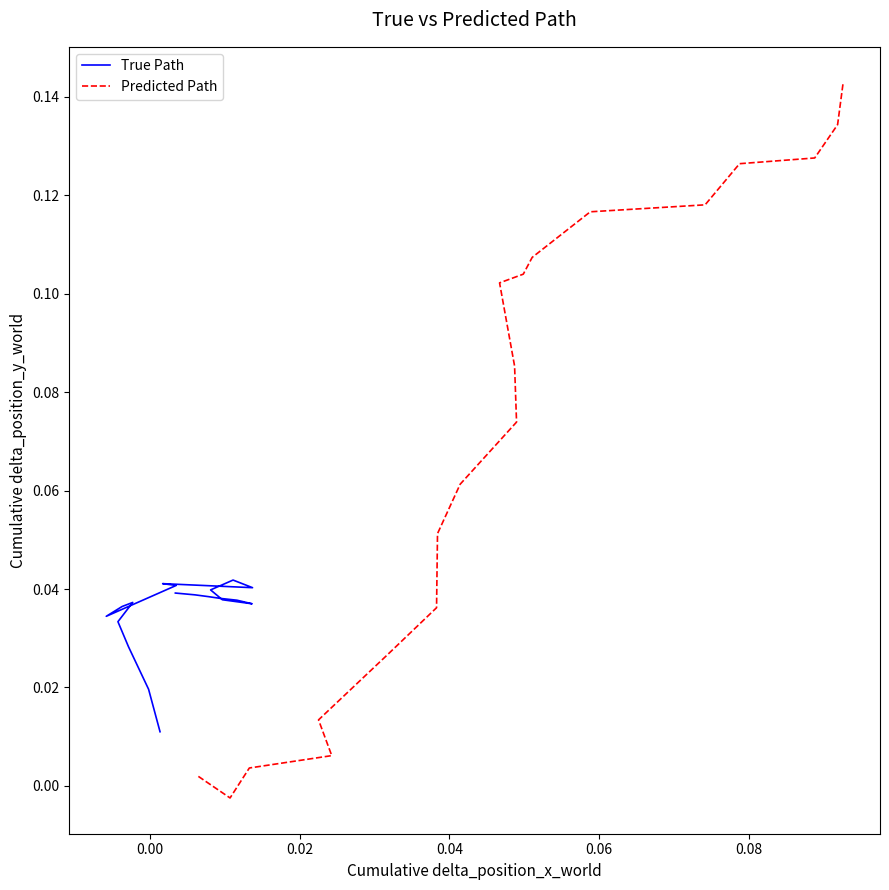

Count the number of categories in the chart.

20